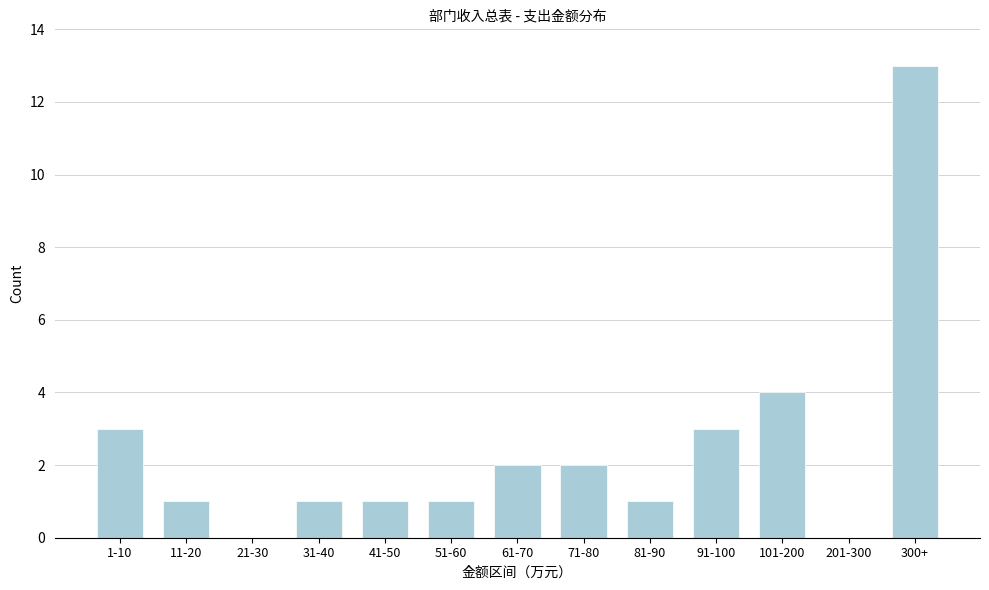

Reading right to left, list all the values displayed in this chart.

300+=13	201-300=0	101-200=4	91-100=3	81-90=1	71-80=2	61-70=2	51-60=1	41-50=1	31-40=1	21-30=0	11-20=1	1-10=3